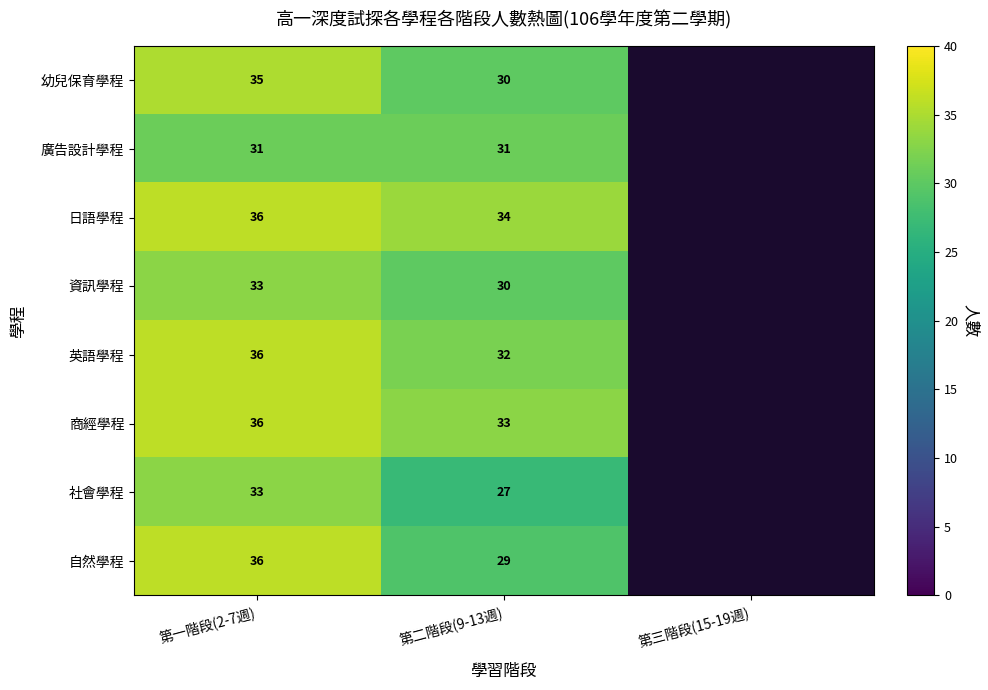

At how many categories does at least one series exceed 27?

2